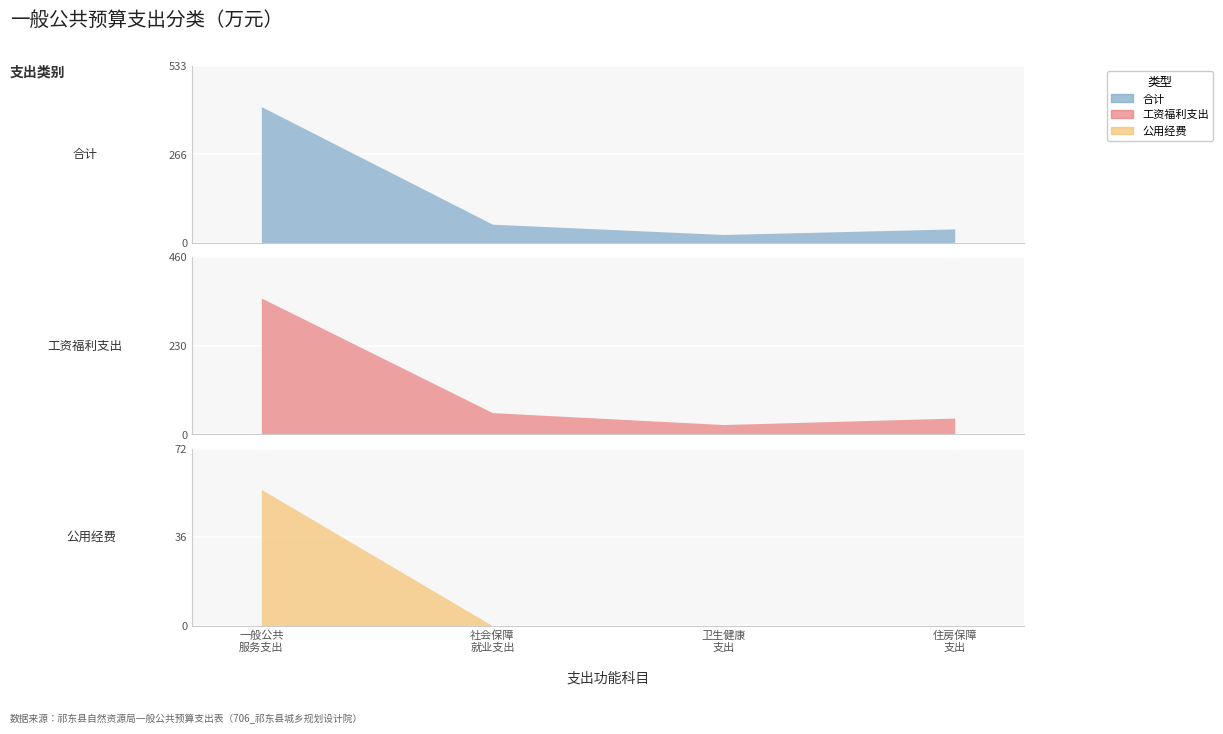

Reading left to right, what are all the values shown in this chart?

合计: 一般公共
服务支出=410.3	社会保障
就业支出=56.4	卫生健康
支出=25.4	住房保障
支出=42.3
工资福利支出: 一般公共
服务支出=354.6	社会保障
就业支出=56.4	卫生健康
支出=25.4	住房保障
支出=42.3
公用经费: 一般公共
服务支出=55.7	社会保障
就业支出=0.0	卫生健康
支出=0.0	住房保障
支出=0.0